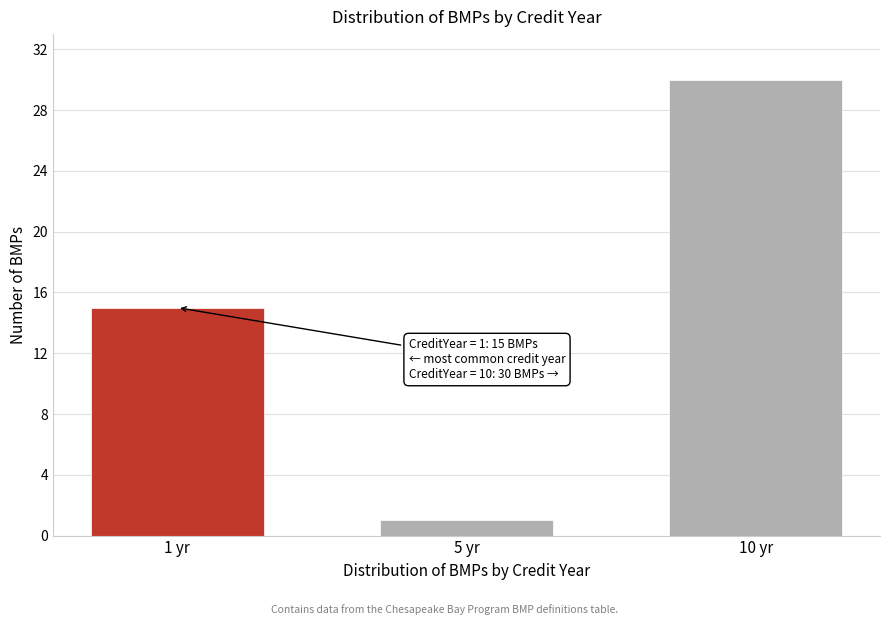

Reading right to left, what are all the values shown in this chart?

10 yr=30	5 yr=1	1 yr=15